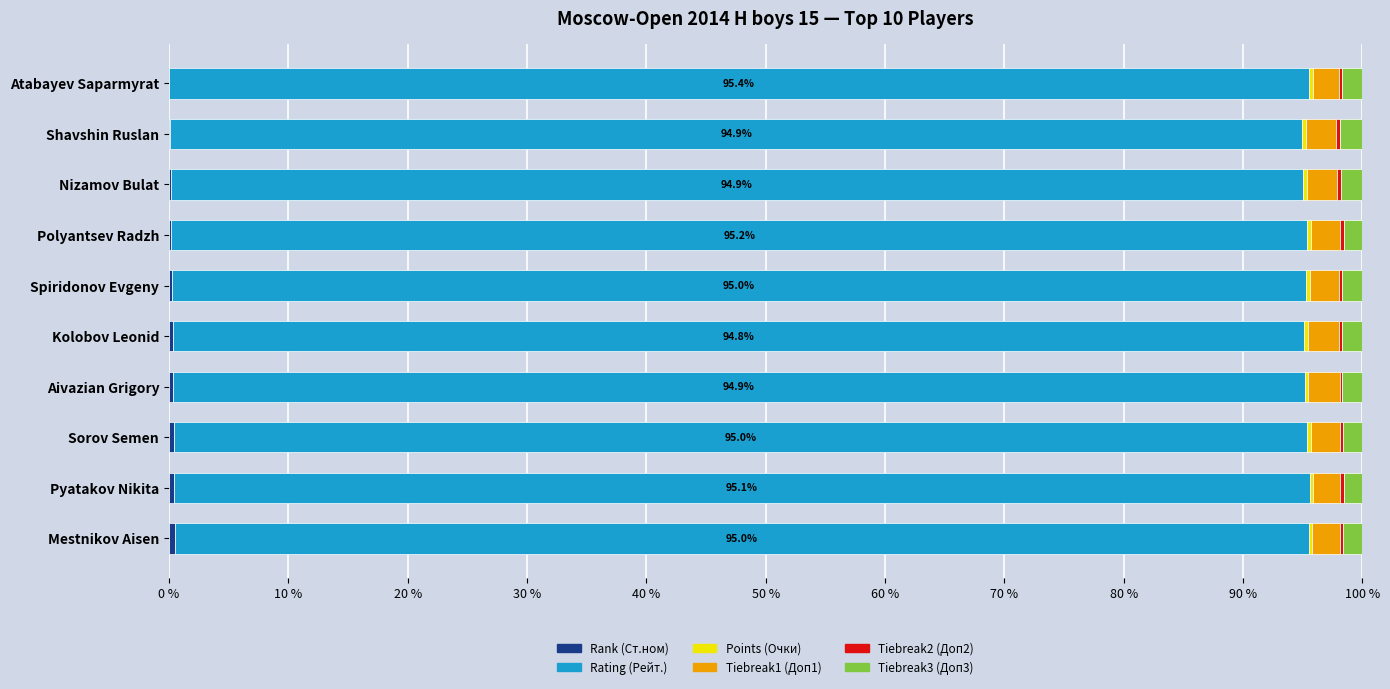

Count the number of data series in this chart.

6